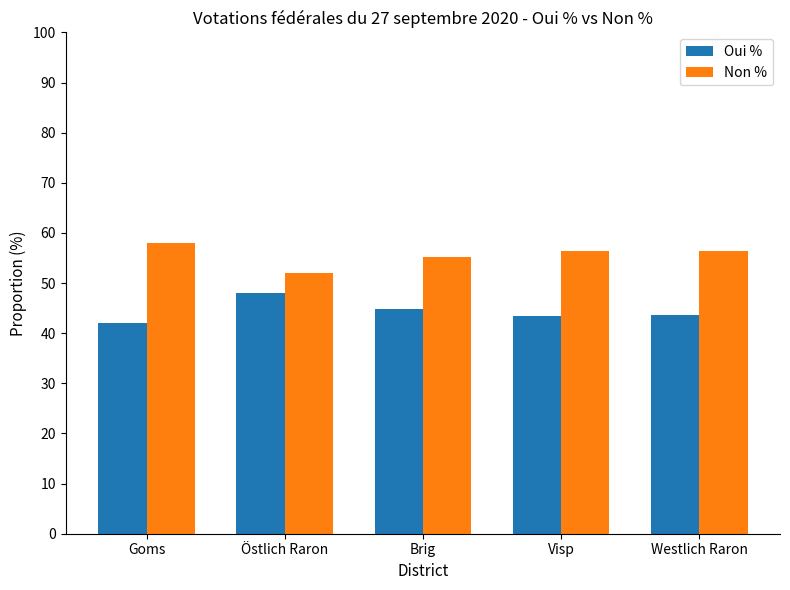

What is the difference between the second highest and minimum values in the Non % series?

4.5